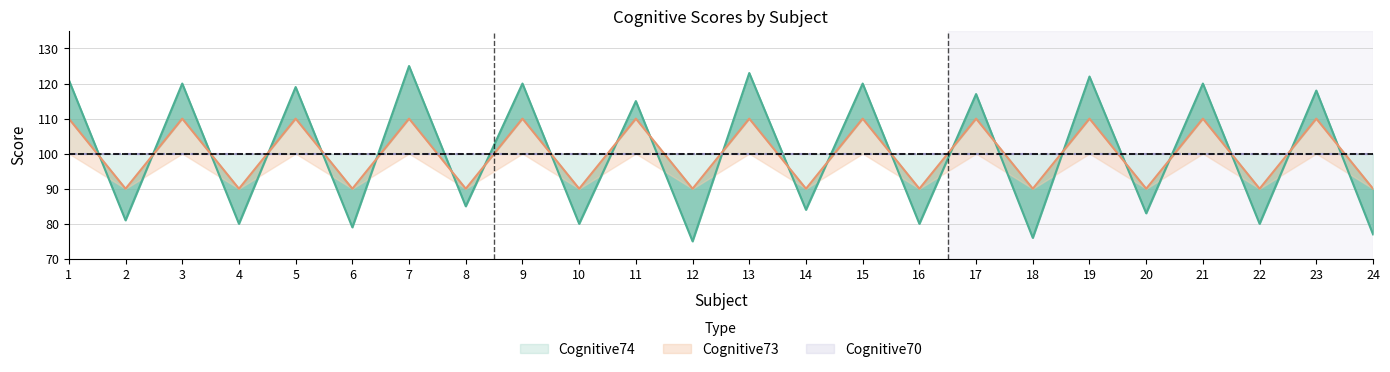

Which category has the lowest value in the Cognitive74 series?

12